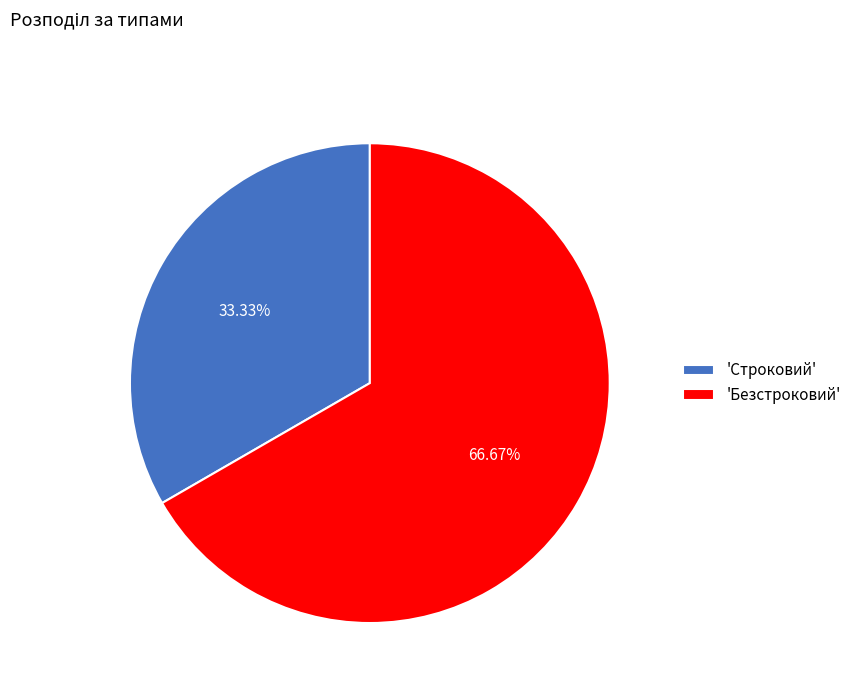

Between 'Строковий' and 'Безстроковий', which is larger?

'Безстроковий'